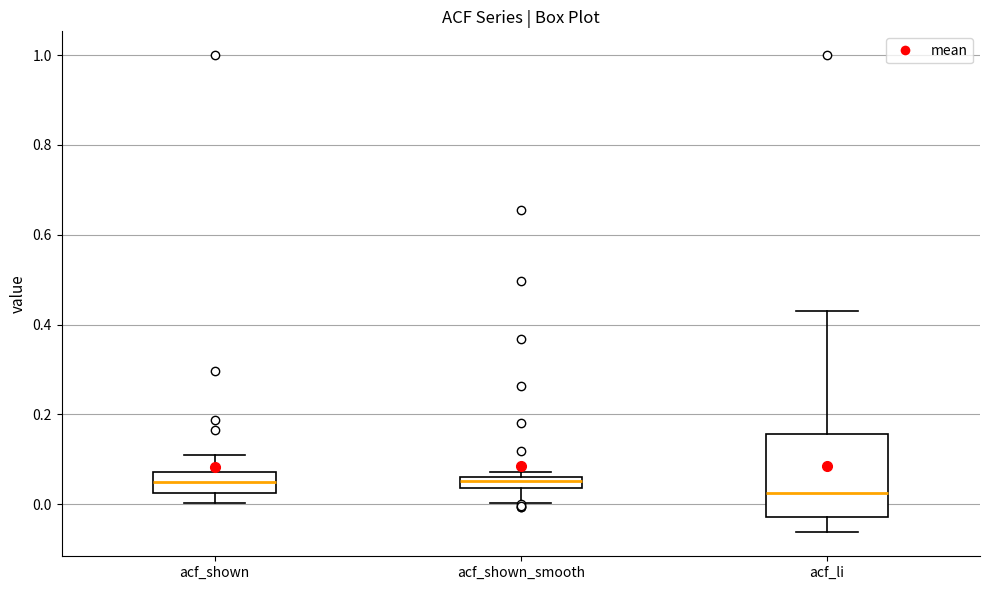

Where is the upper edge of the box for acf_shown_smooth on the y-axis? The values are not printed on the chart, so give them approximately, as read against the axis.

0.06